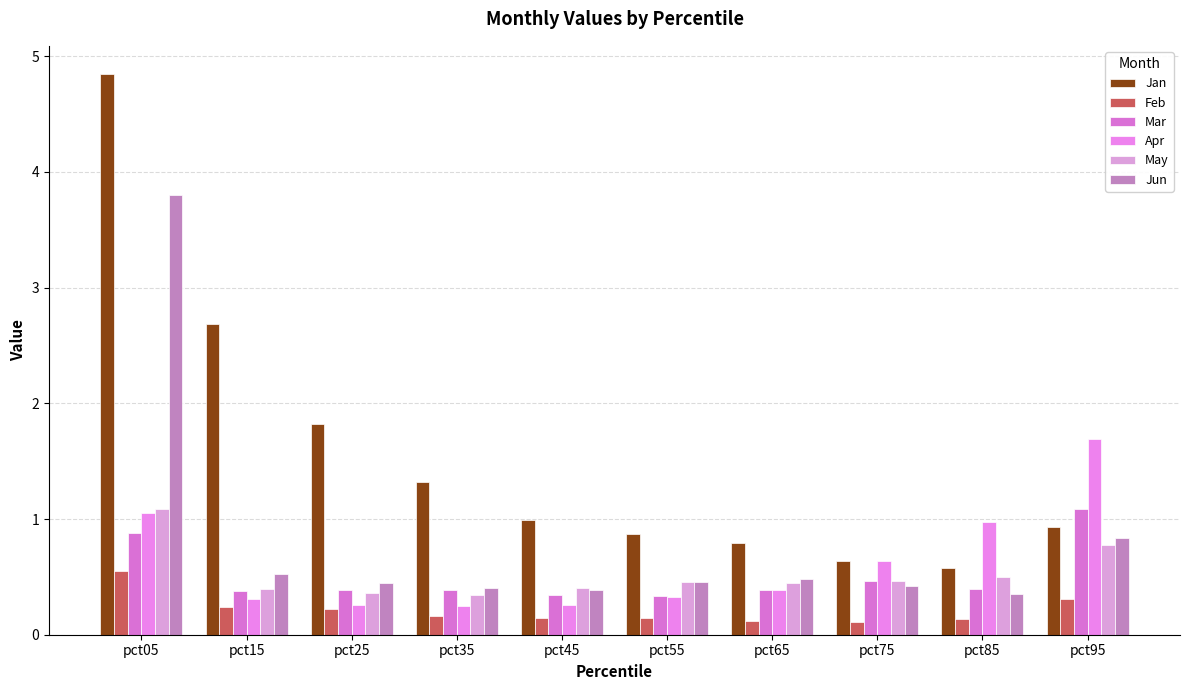

Is the value of Jun at pct15 greater than the value of Feb at pct45?

Yes